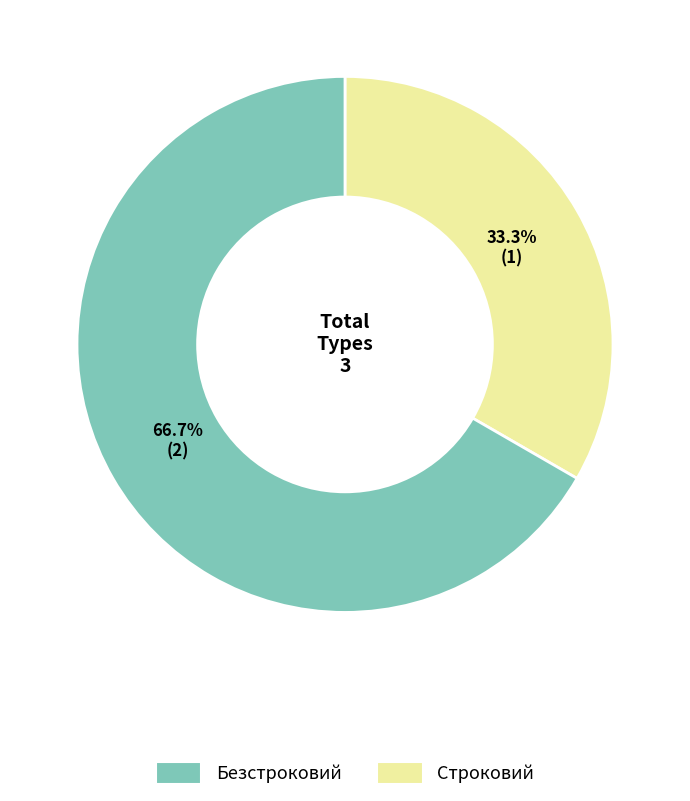

How many slices are in this pie chart?

2